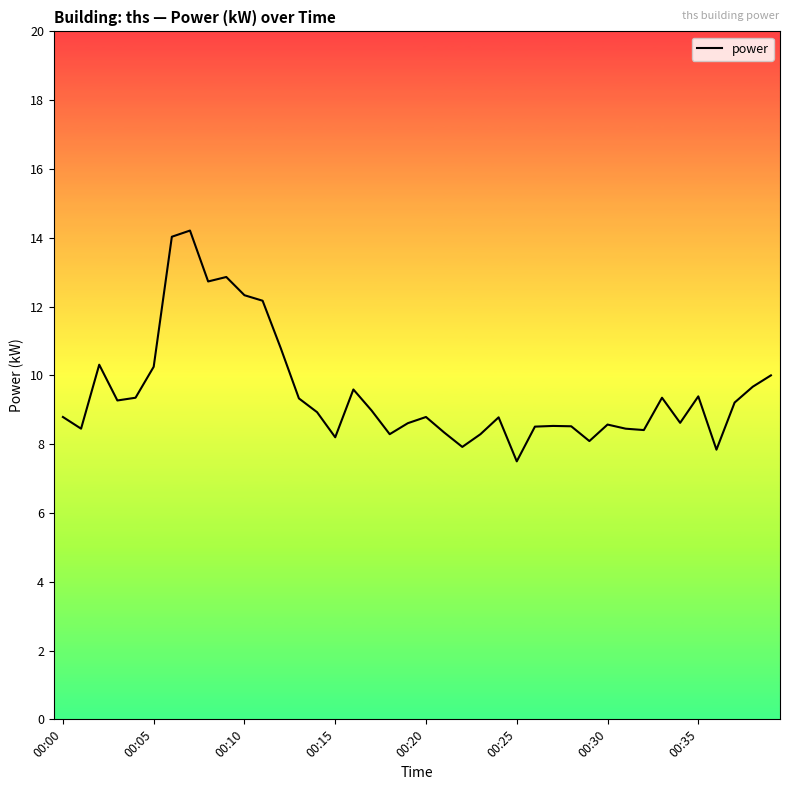

Is this an area chart (filled region under the line)?

No